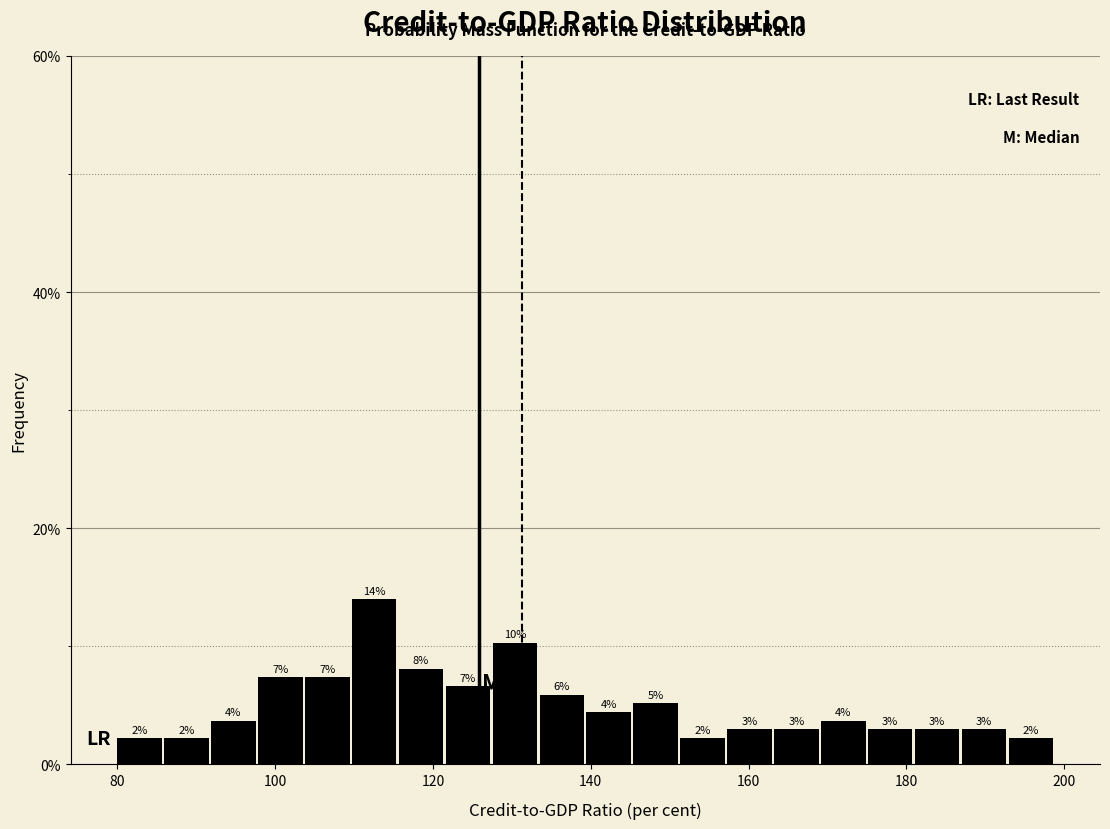

Read against the x-axis, roughly where is the centre of the tallest bar?

112